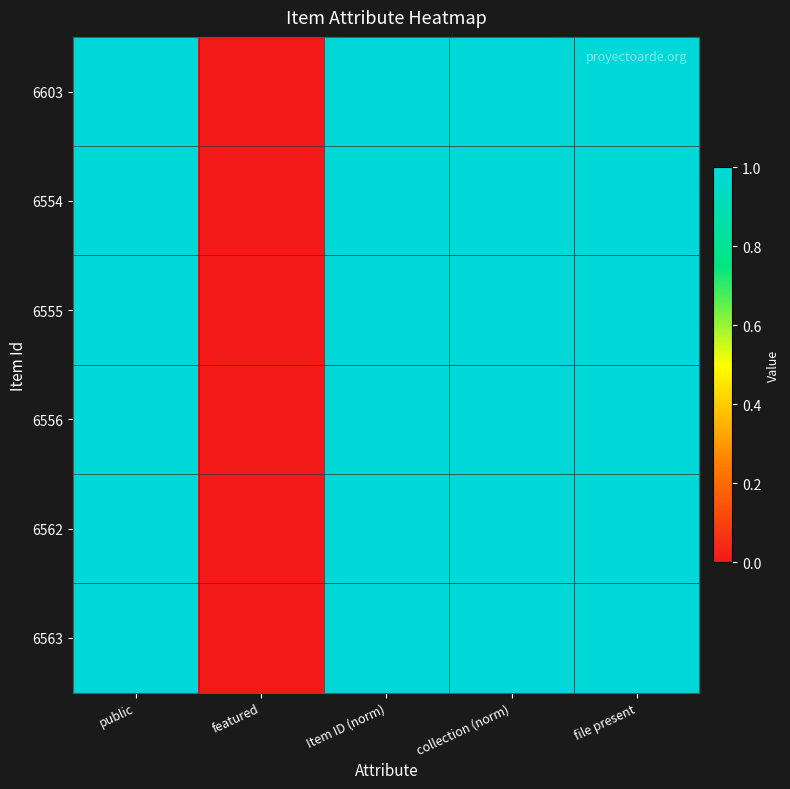

Rank the series by their maximum value, from highest to lowest.

6603, 6554, 6555, 6556, 6562, 6563